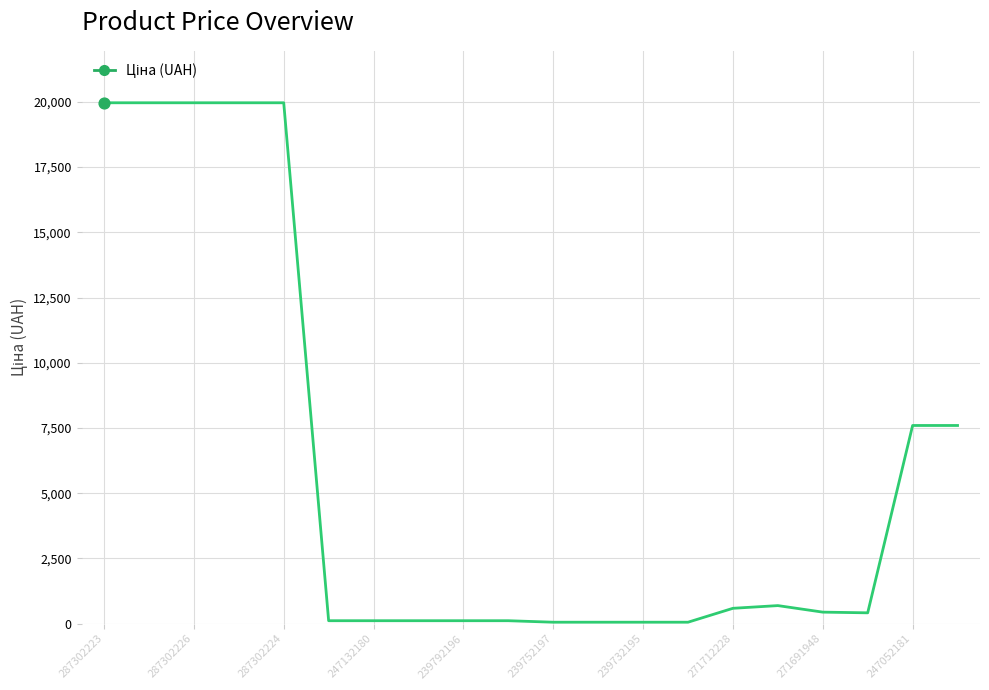

What is the maximum value shown in the chart?

19964.2